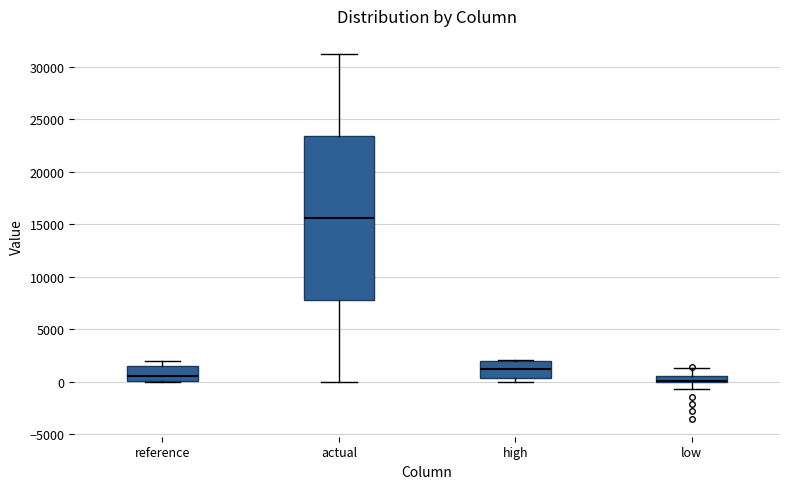

Which box is the tallest, from its lower edge to its upper edge?

actual